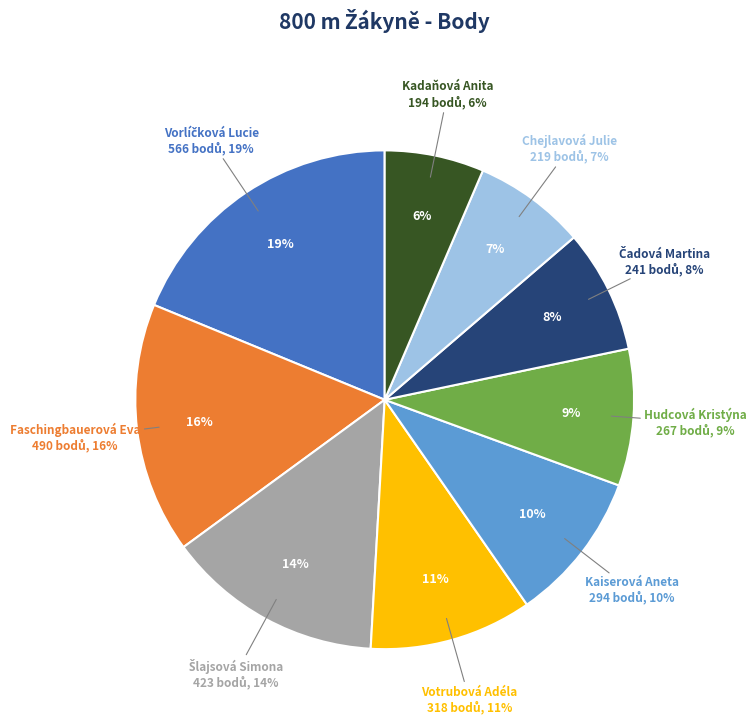

Does Čadová Martina account for over 50% of the chart?

No